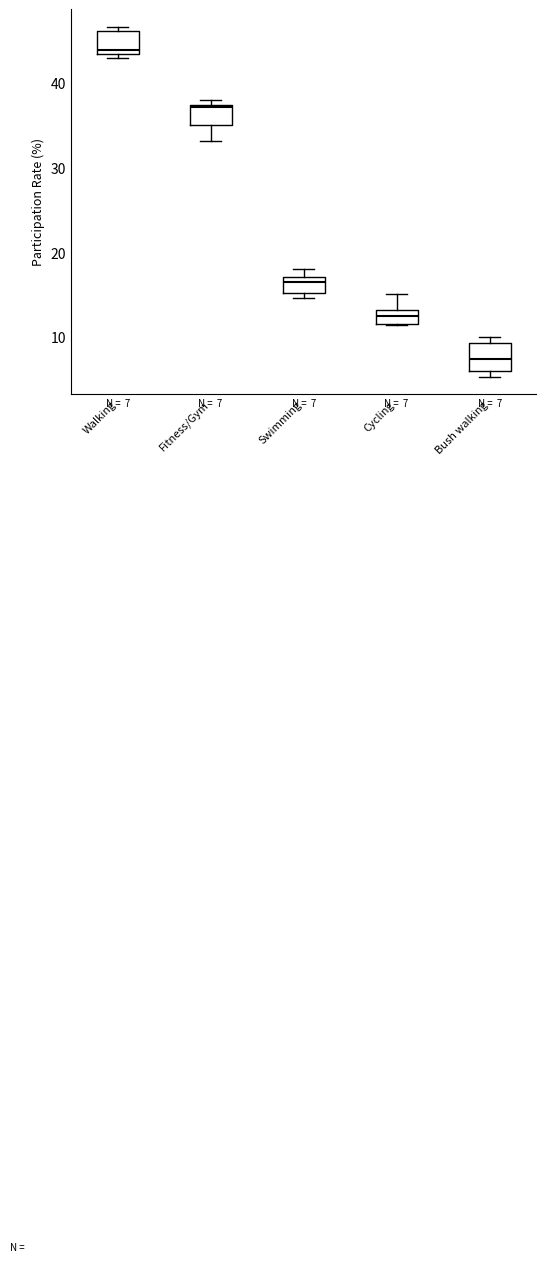

Which box's median line is the lowest?

Bush walking